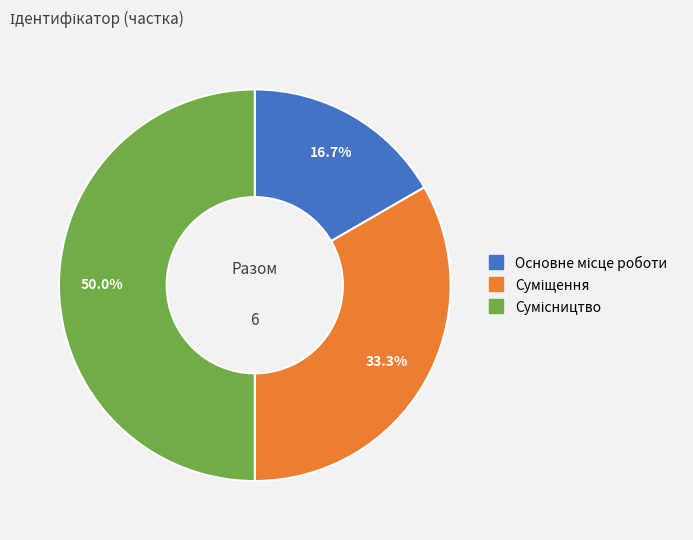

Count the number of slices in the pie.

3